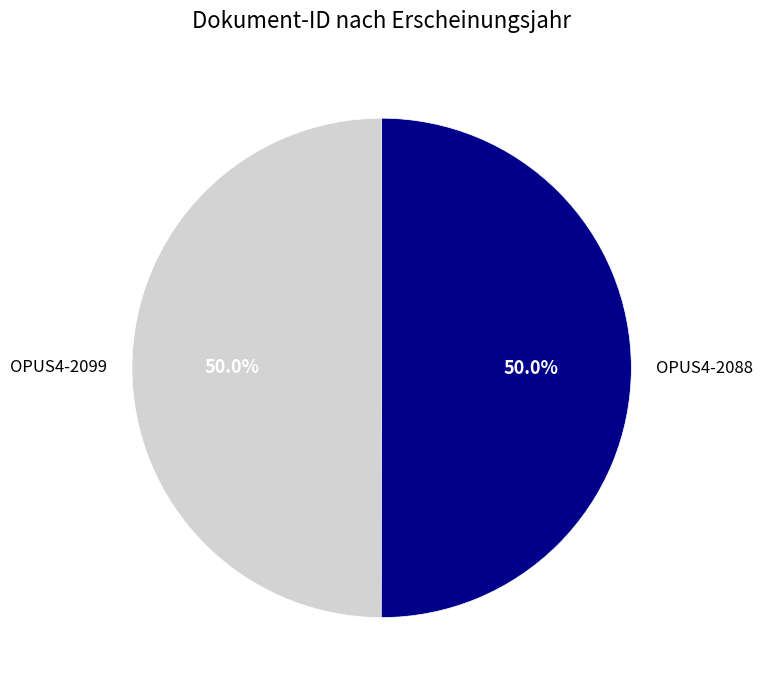

What is the total percentage of OPUS4-2099 and OPUS4-2088?

100.0%